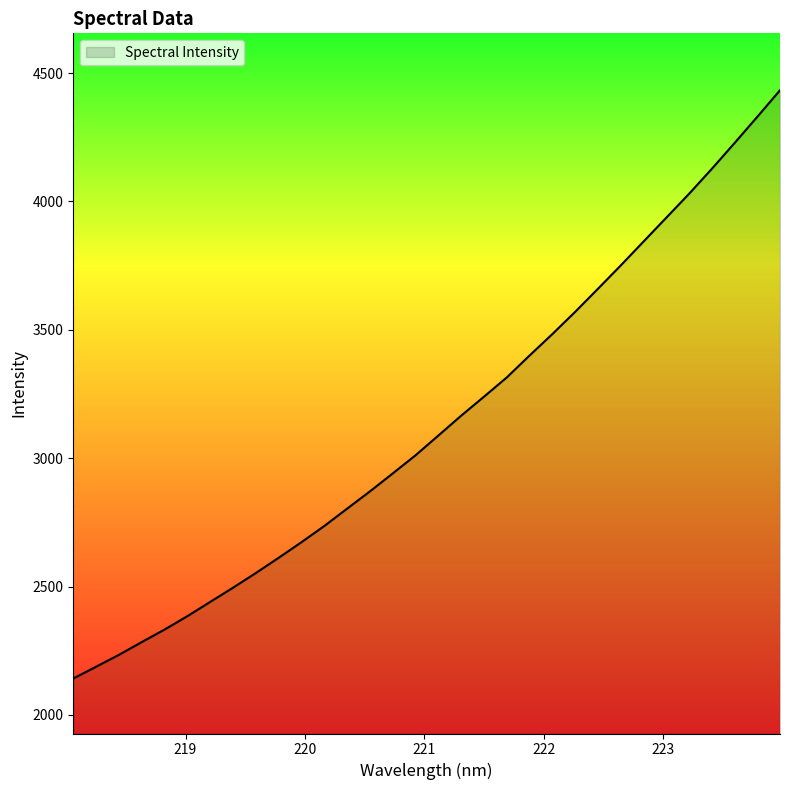

What is the sum of all values?

100294.2